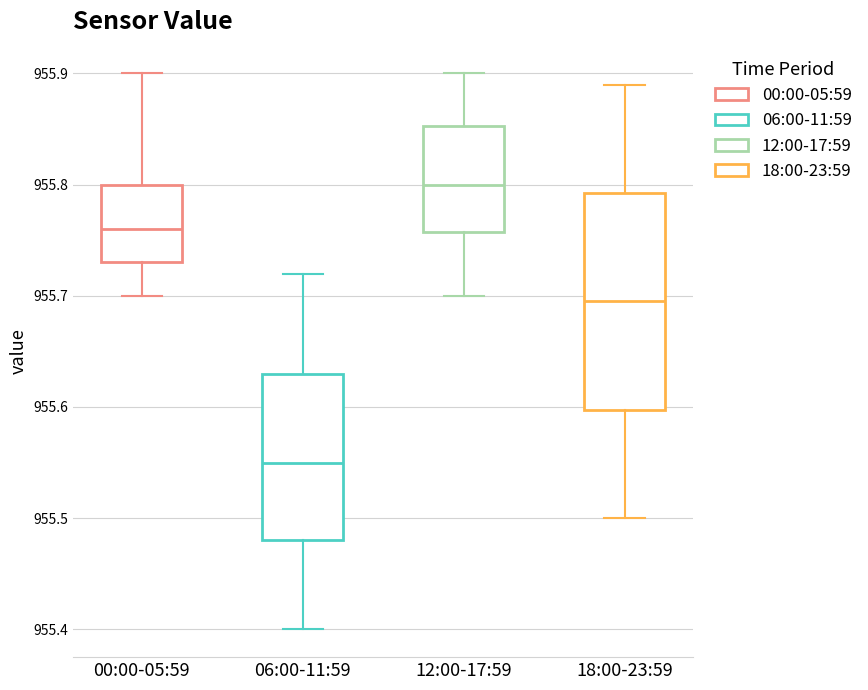

Where is the upper edge of the box for 06:00-11:59 on the y-axis? The values are not printed on the chart, so give them approximately, as read against the axis.

955.63